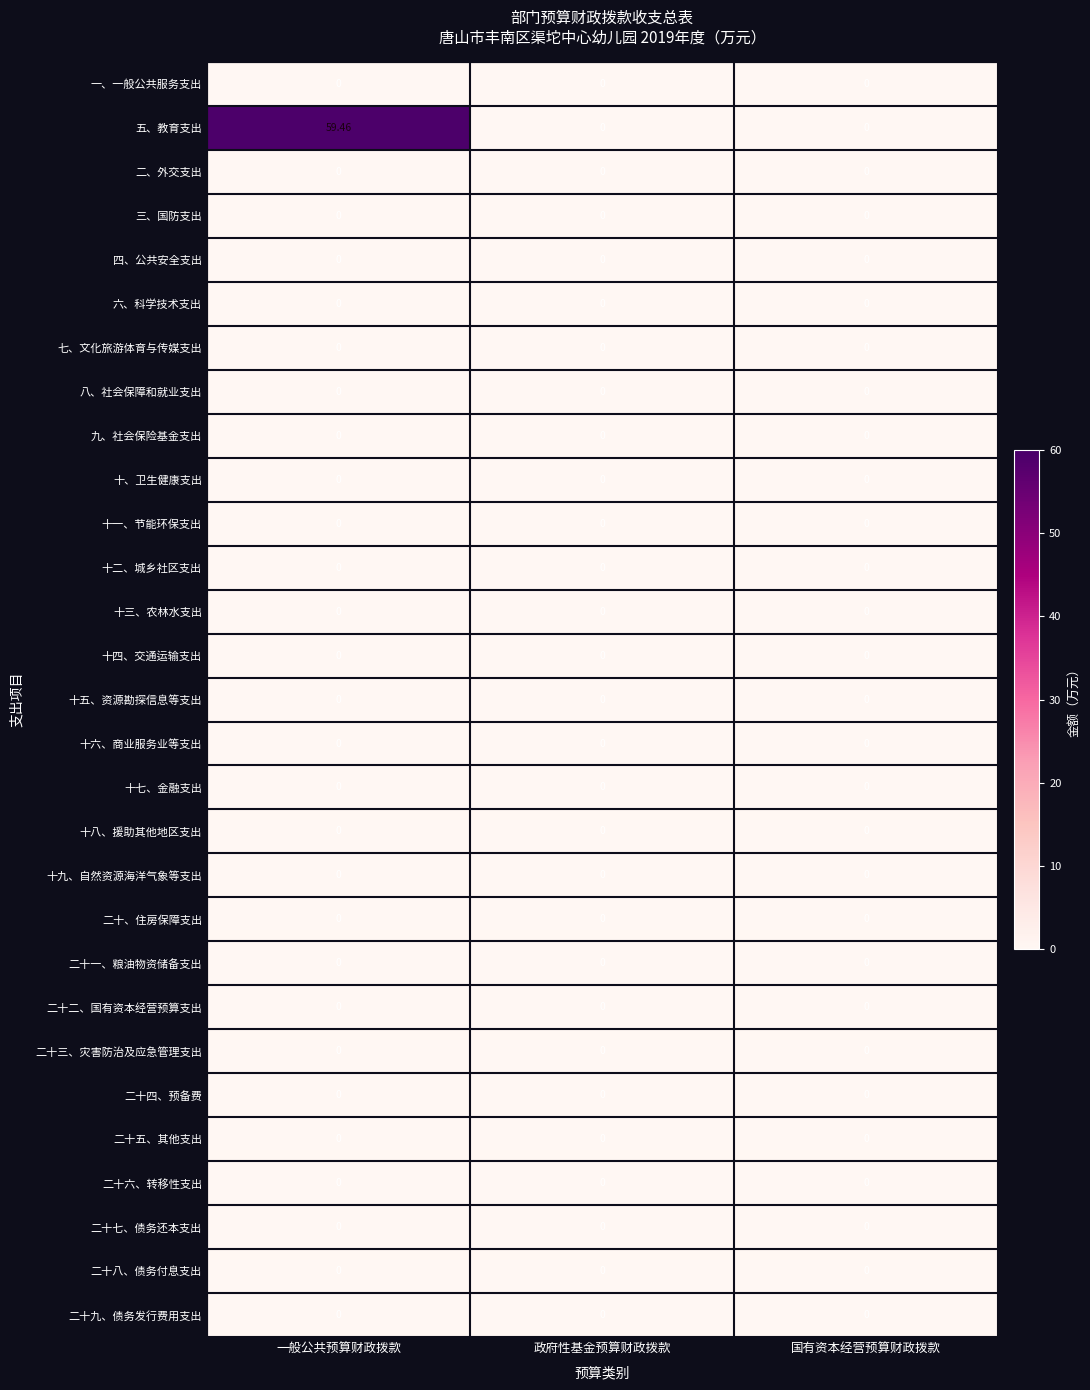

Which series has the largest range (max minus min)?

五、教育支出